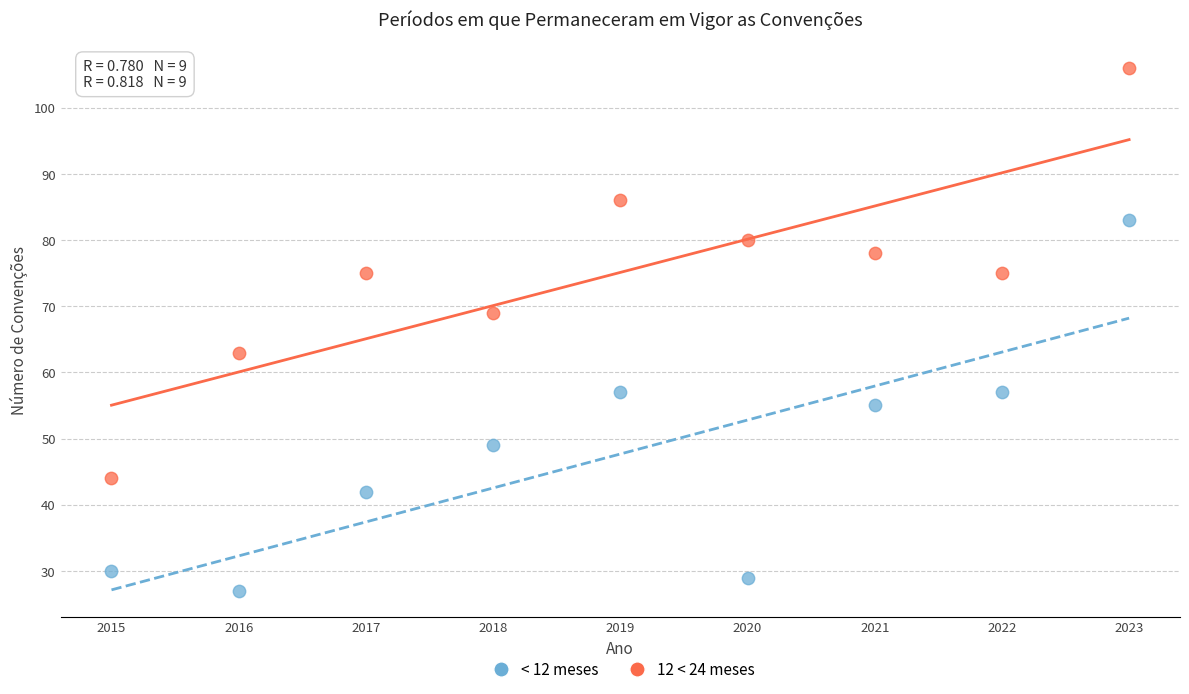

What is the X range (max minus min) for the scatter plot?

8